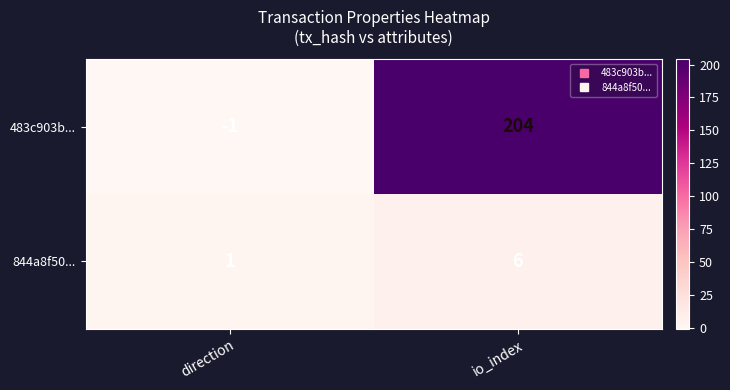

What is the difference between the maximum and minimum values in the 483c903b... series?

205